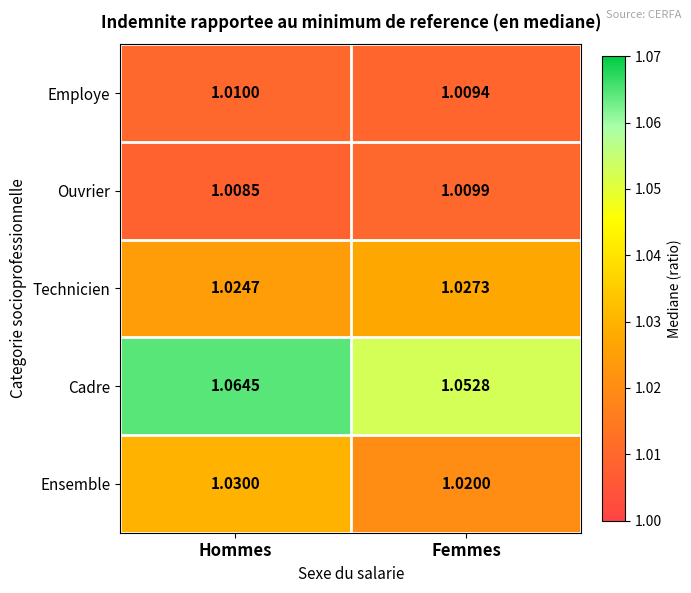

Which category has the lowest value across all series?

Hommes